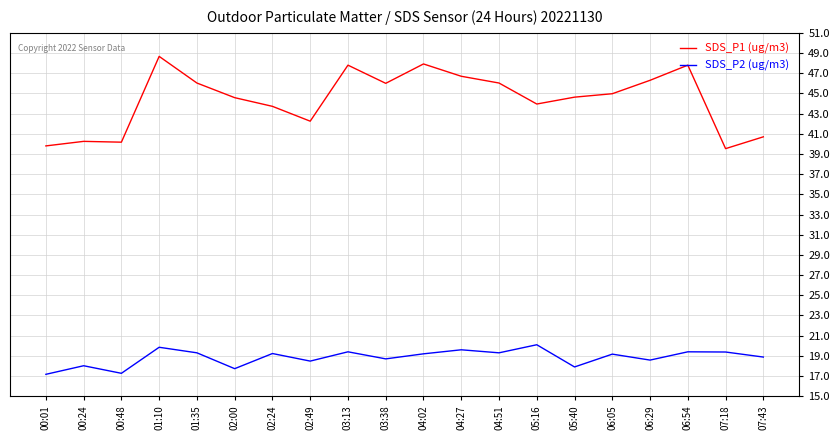

At which label does SDS_P1 (ug/m3) first exceed 44?

01:10